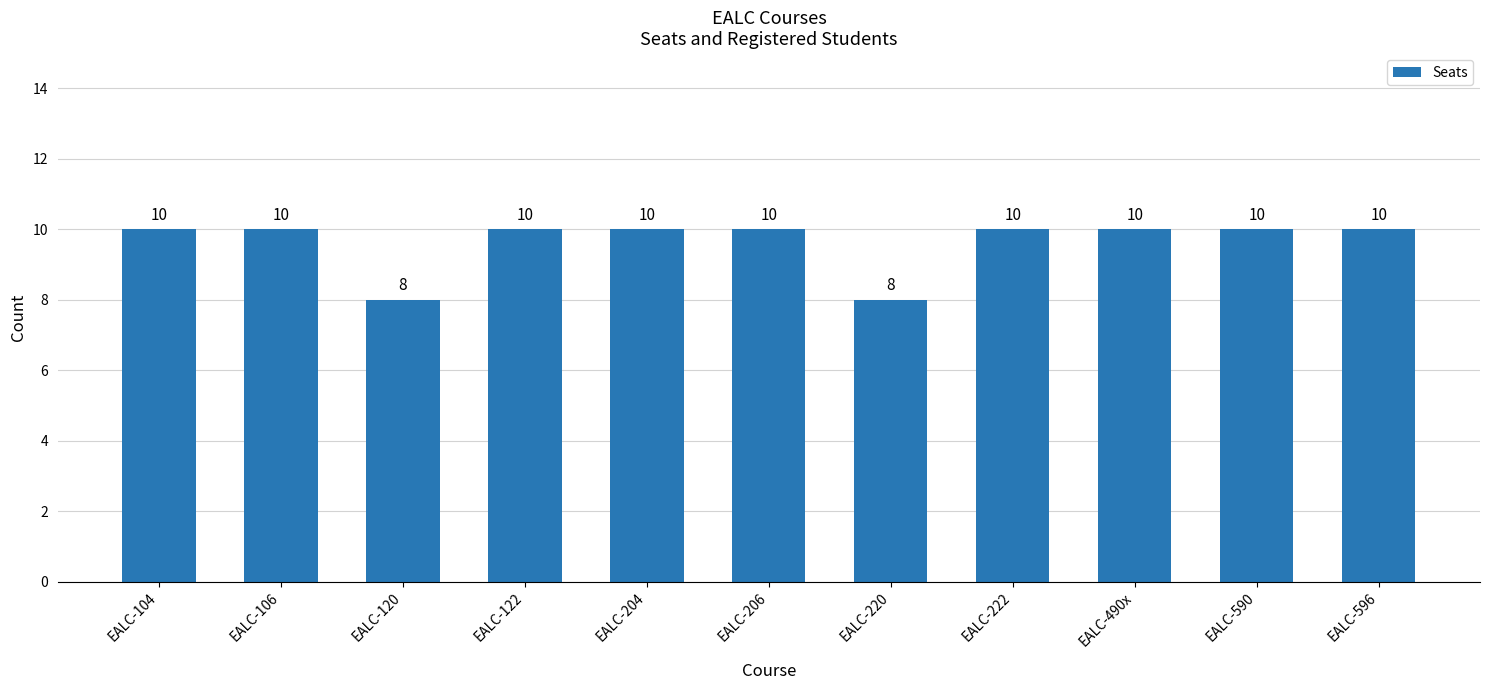

Between EALC-122 and EALC-220, which is larger?

EALC-122